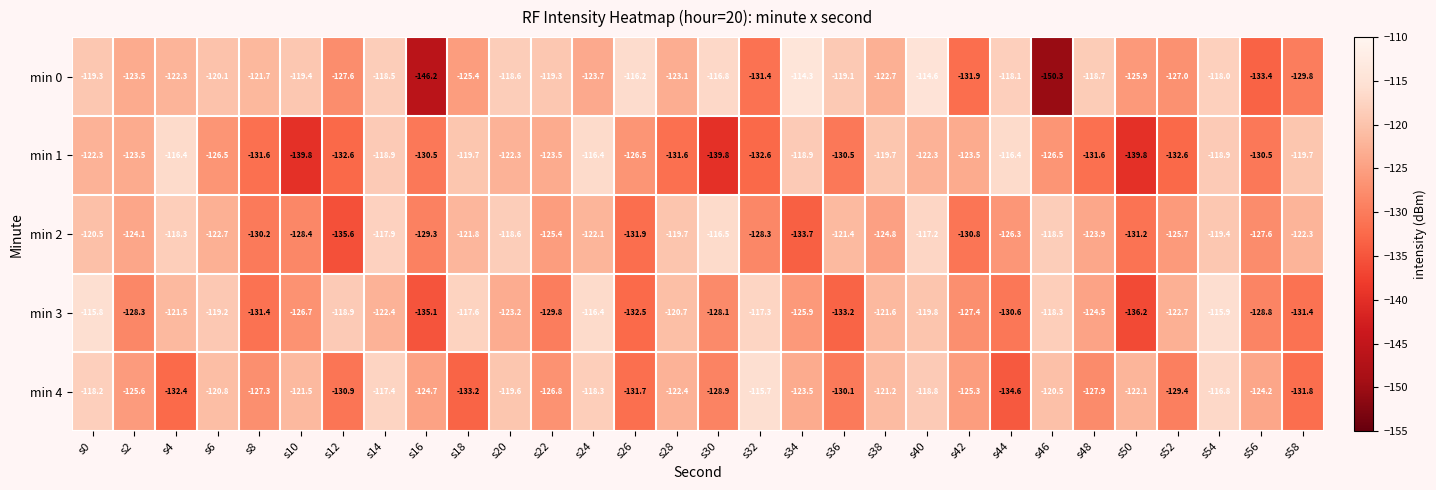

Which series has the widest spread of values?

min 0